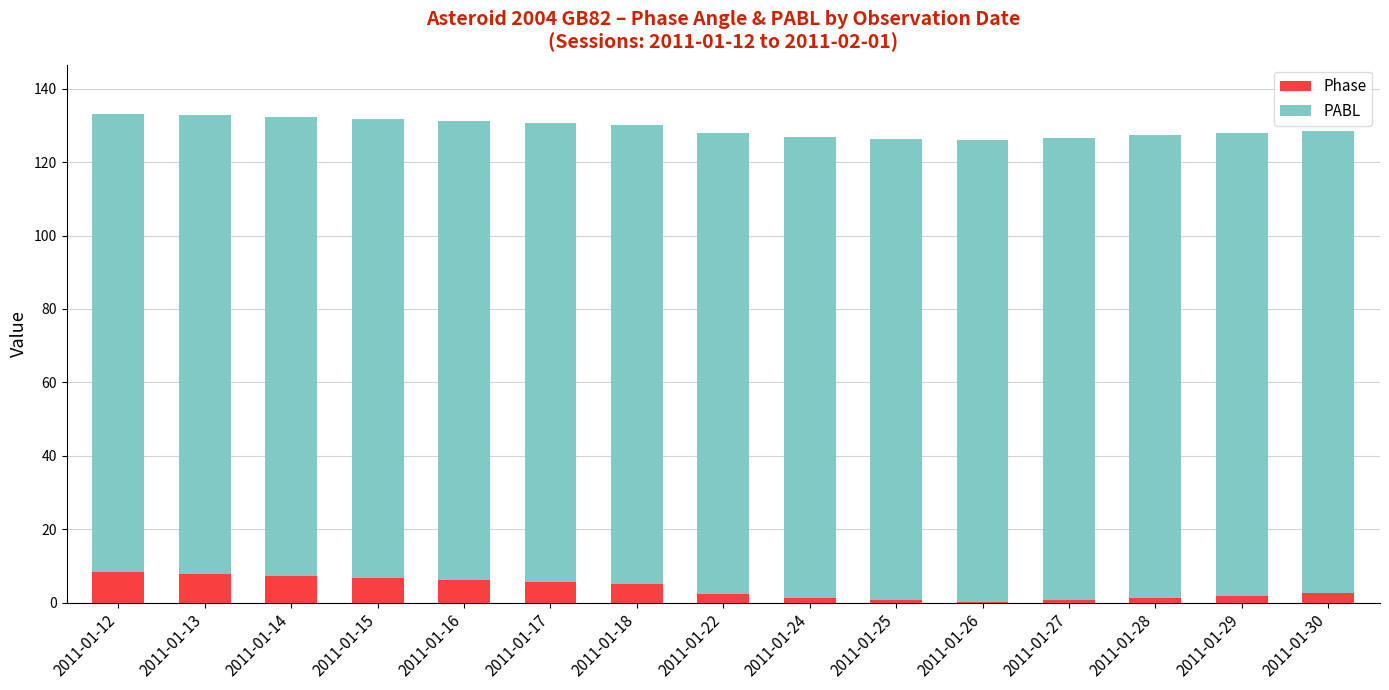

True or false: Phase has a value of 13.4 at 2011-01-12.

False